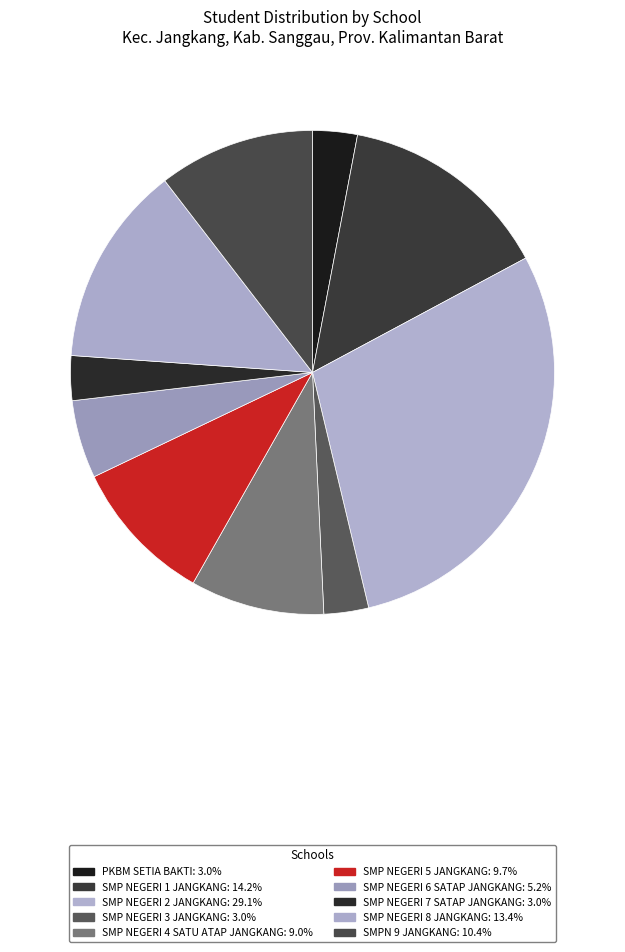

To the nearest percent, what portion does SMP NEGERI 1 JANGKANG represent?

14%